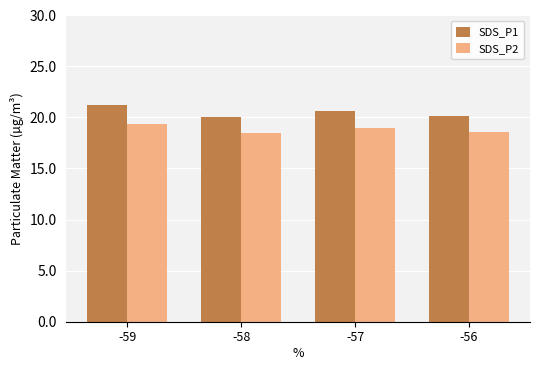

Rank the series by their maximum value, from highest to lowest.

SDS_P1, SDS_P2